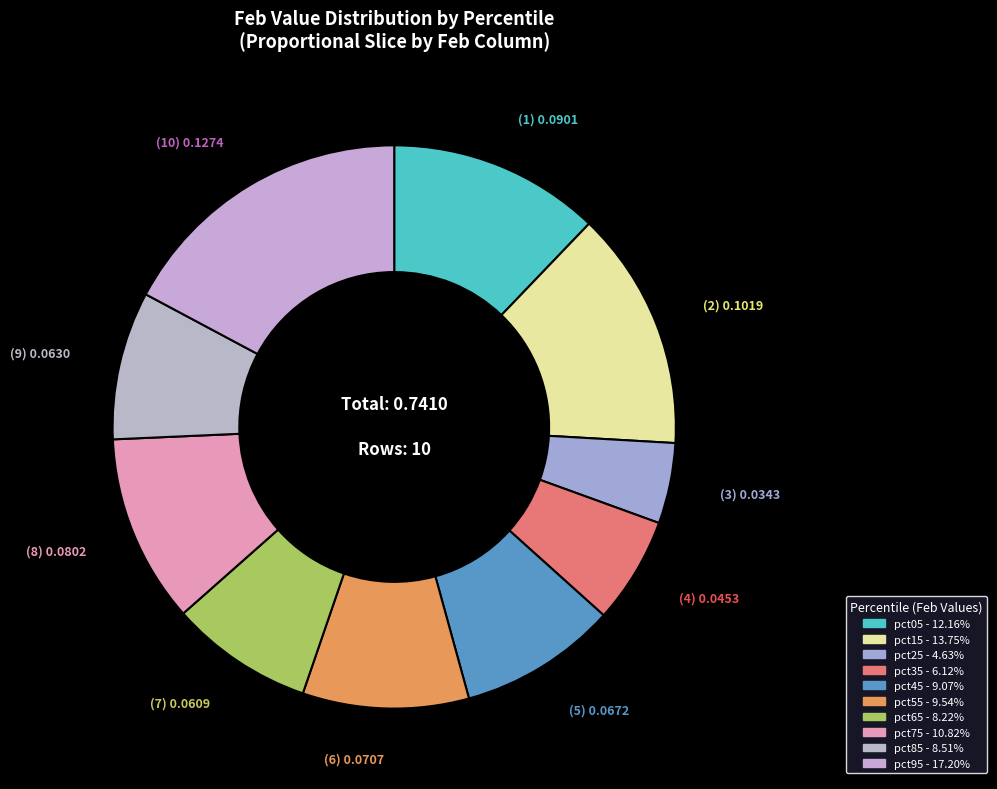

Is the sum of pct25 and pct05 greater than half?

No